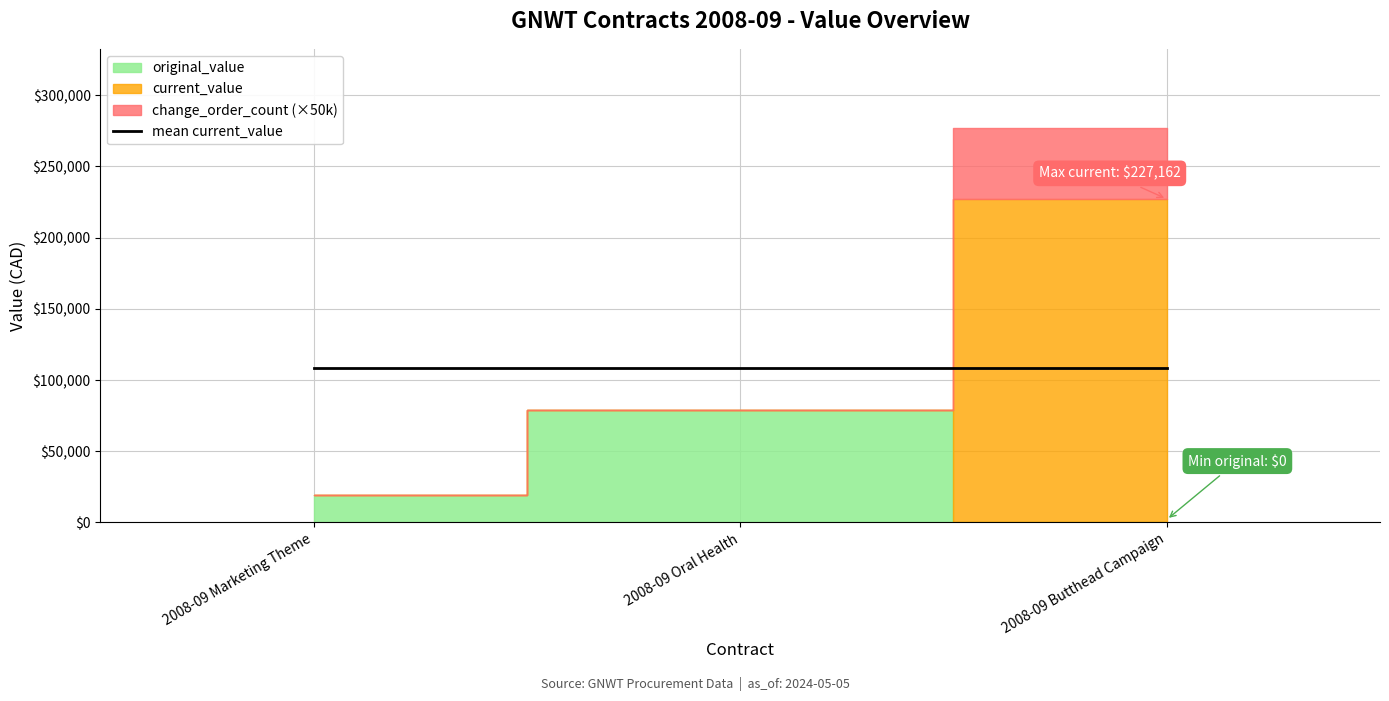

What is the total value across all series at 2008-09 Marketing Theme?

38366.0